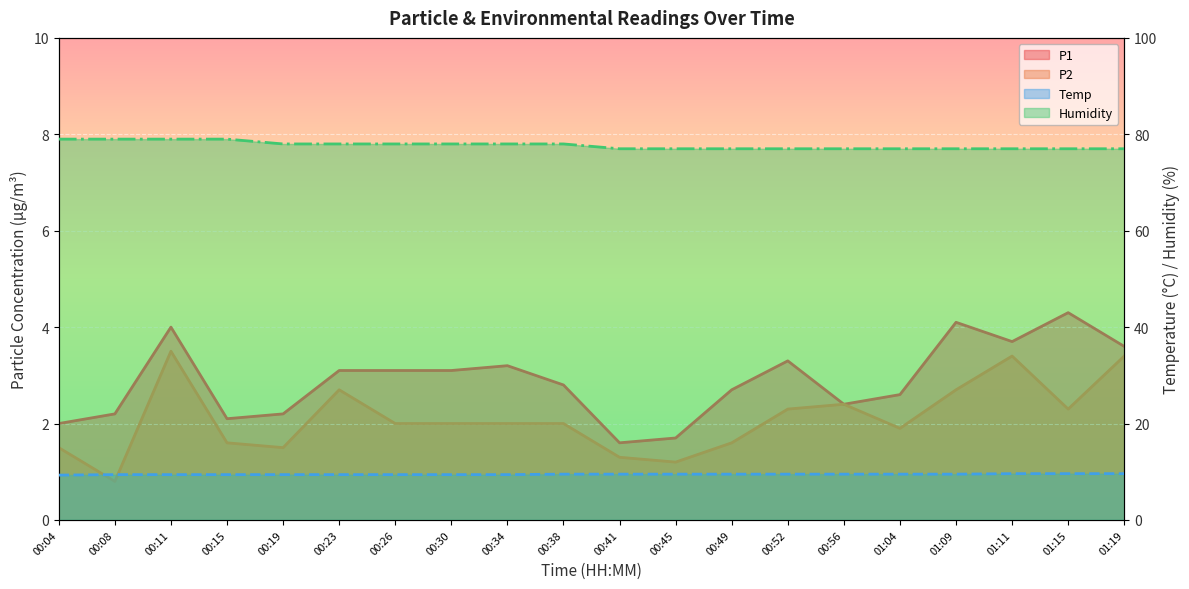

How many categories are shown in the chart?

20